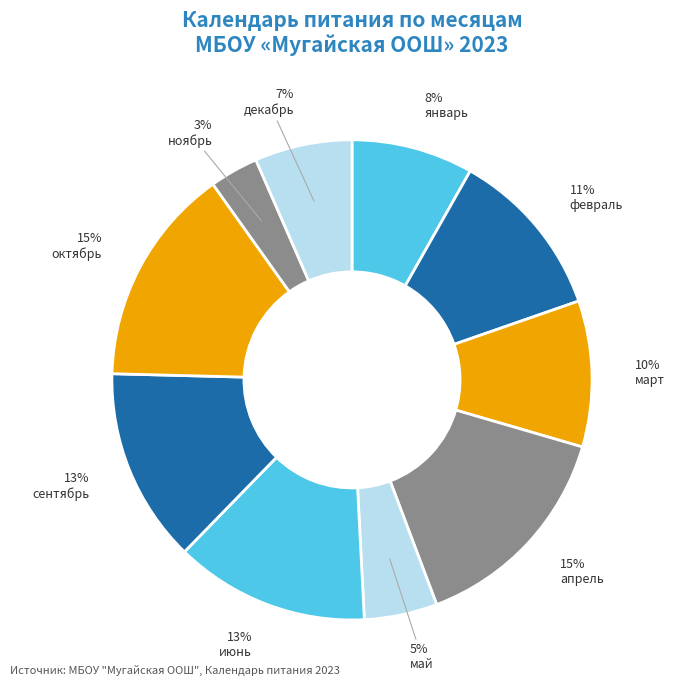

Does октябрь represent more than half of the total?

No